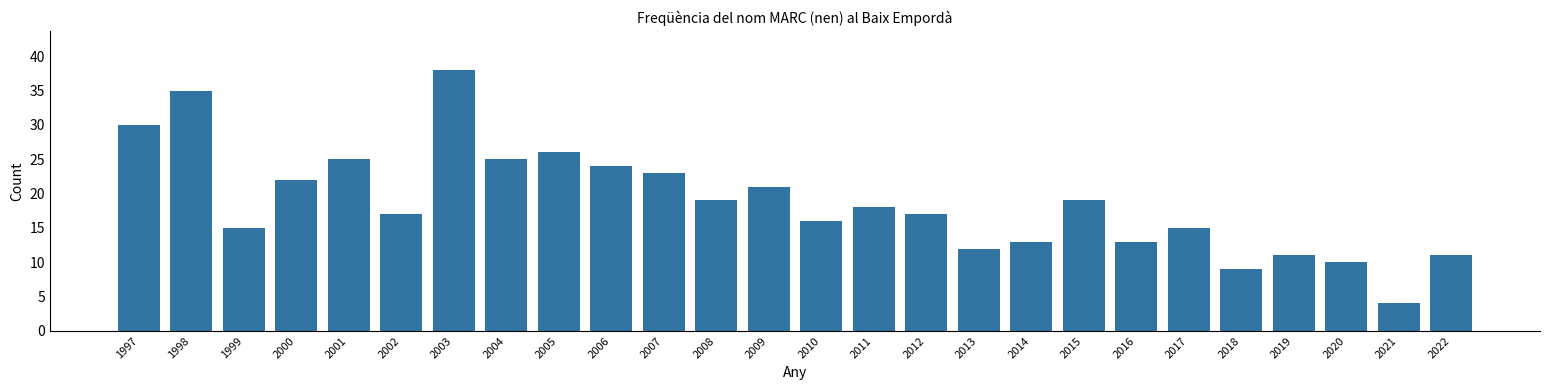

Reading right to left, what are all the values shown in this chart?

11	4	10	11	9	15	13	19	13	12	17	18	16	21	19	23	24	26	25	38	17	25	22	15	35	30